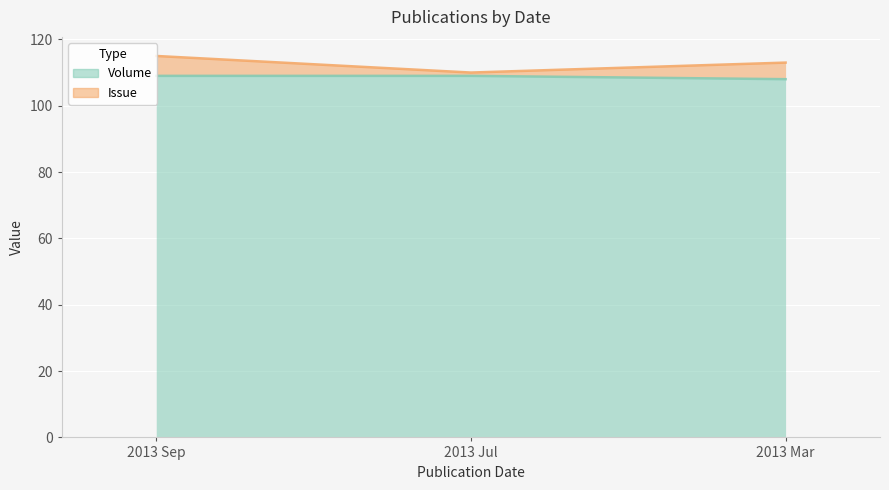

How many values are between 108 and 109?

3